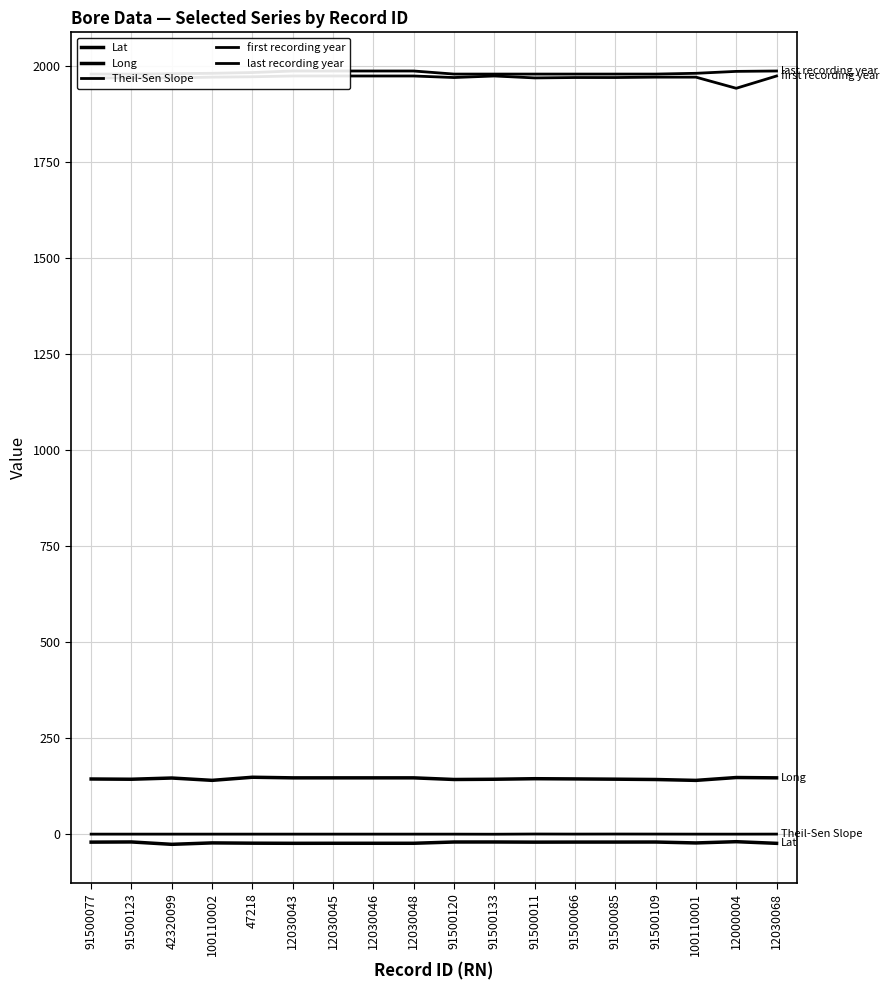

Is the value of Lat at 91500011 greater than the value of Theil-Sen Slope at 12030046?

No